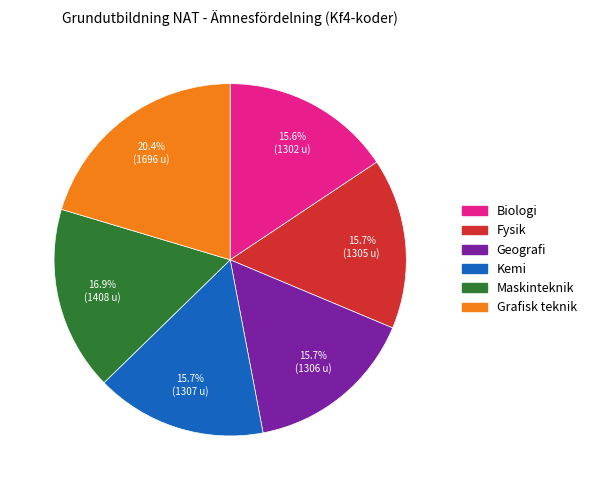

Combined, what portion of the pie is Fysik and Maskinteknik?

32.6%